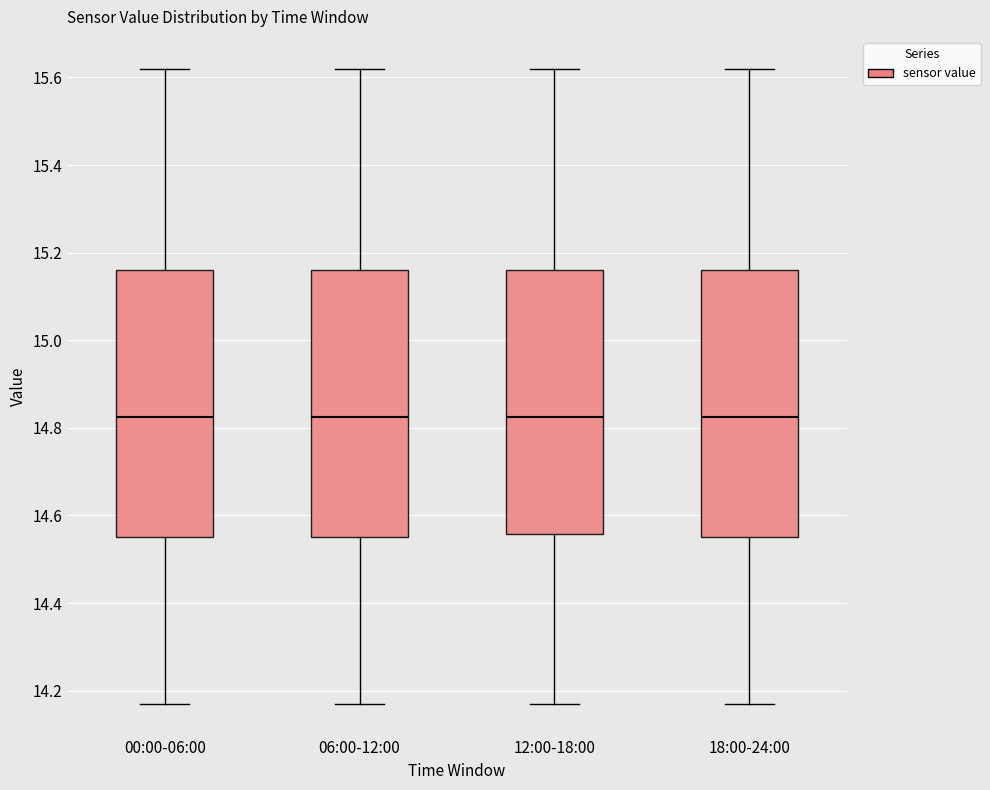

Where does the upper whisker of the box for 00:00-06:00 end on the y-axis? The values are not printed on the chart, so give them approximately, as read against the axis.

15.62